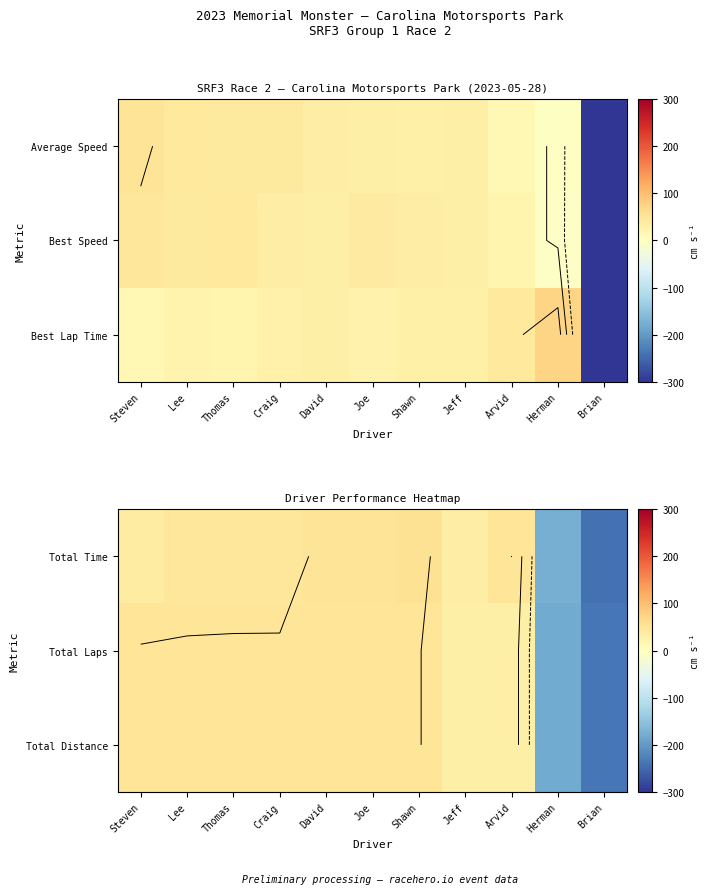

How many data points in Total Time are above 45?

6